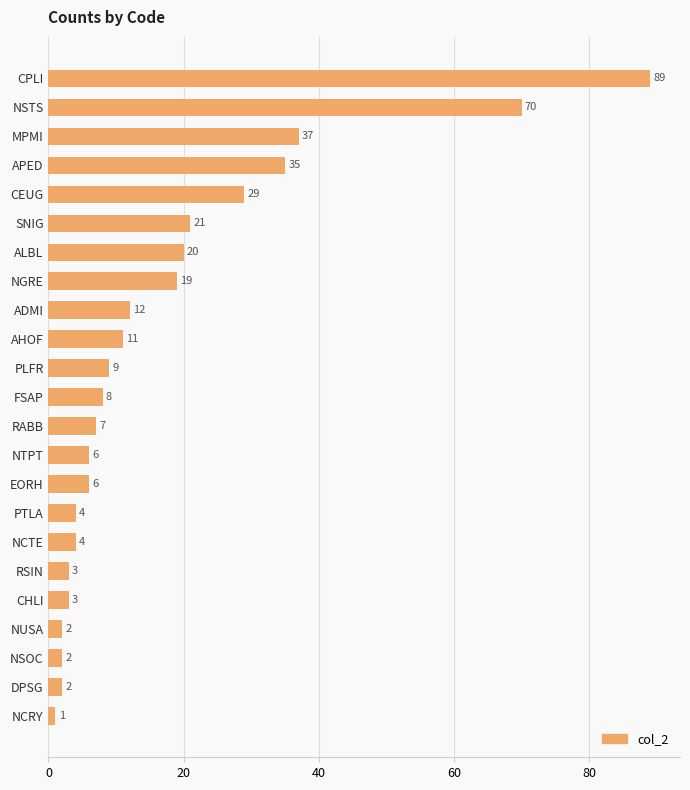

What is the change in value from EORH to FSAP?

+2